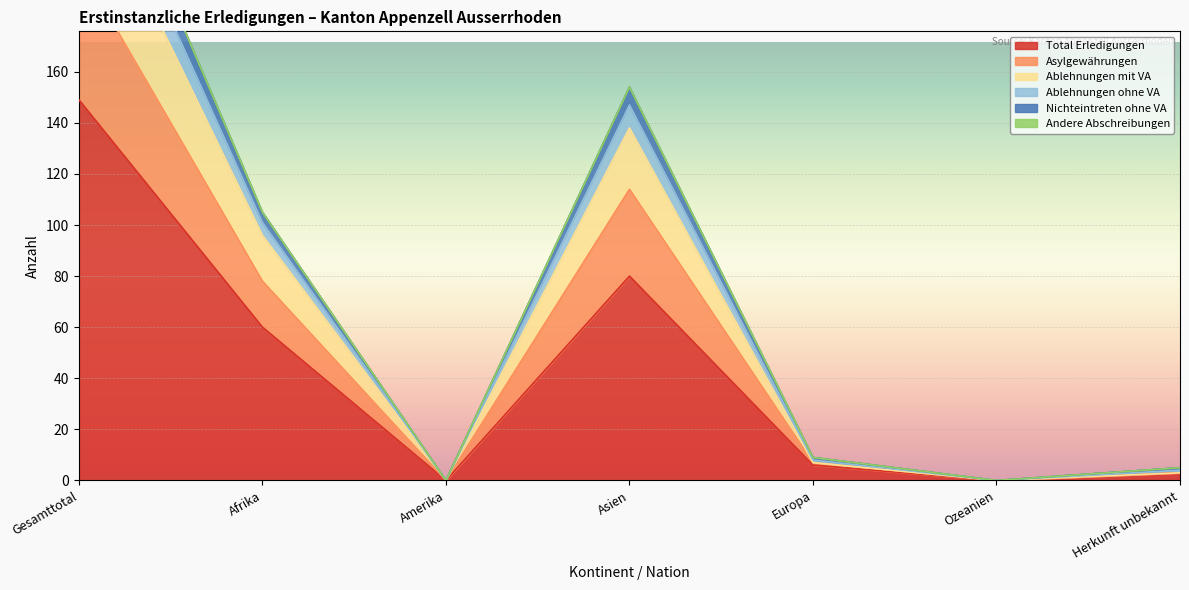

Is the value of Total Erledigungen at Afrika greater than the value of Asylgewährungen at Gesamttotal?

No